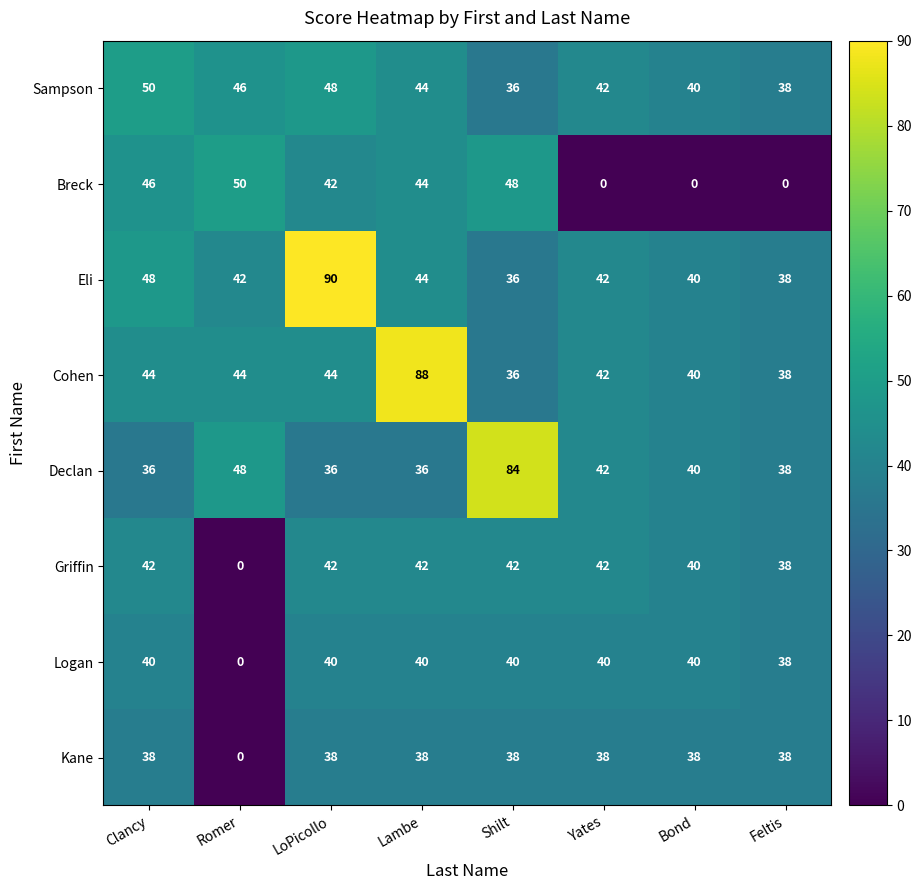

At which label is Declan closest to 60?

Romer